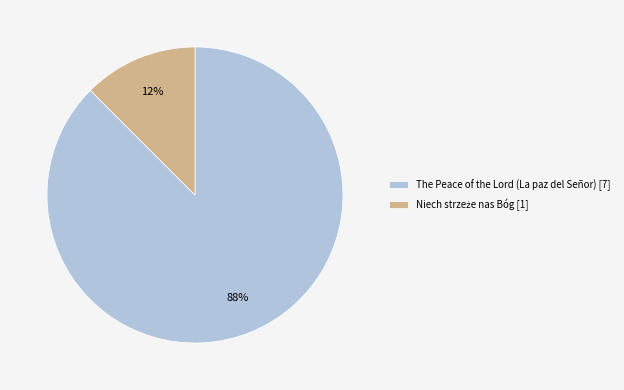

Is there any slice that represents more than half of the pie?

Yes